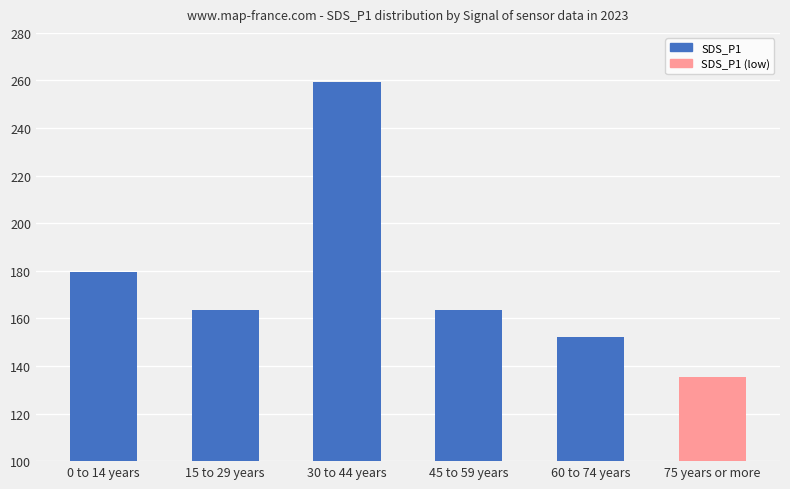

Count the number of values greater than 163.

4